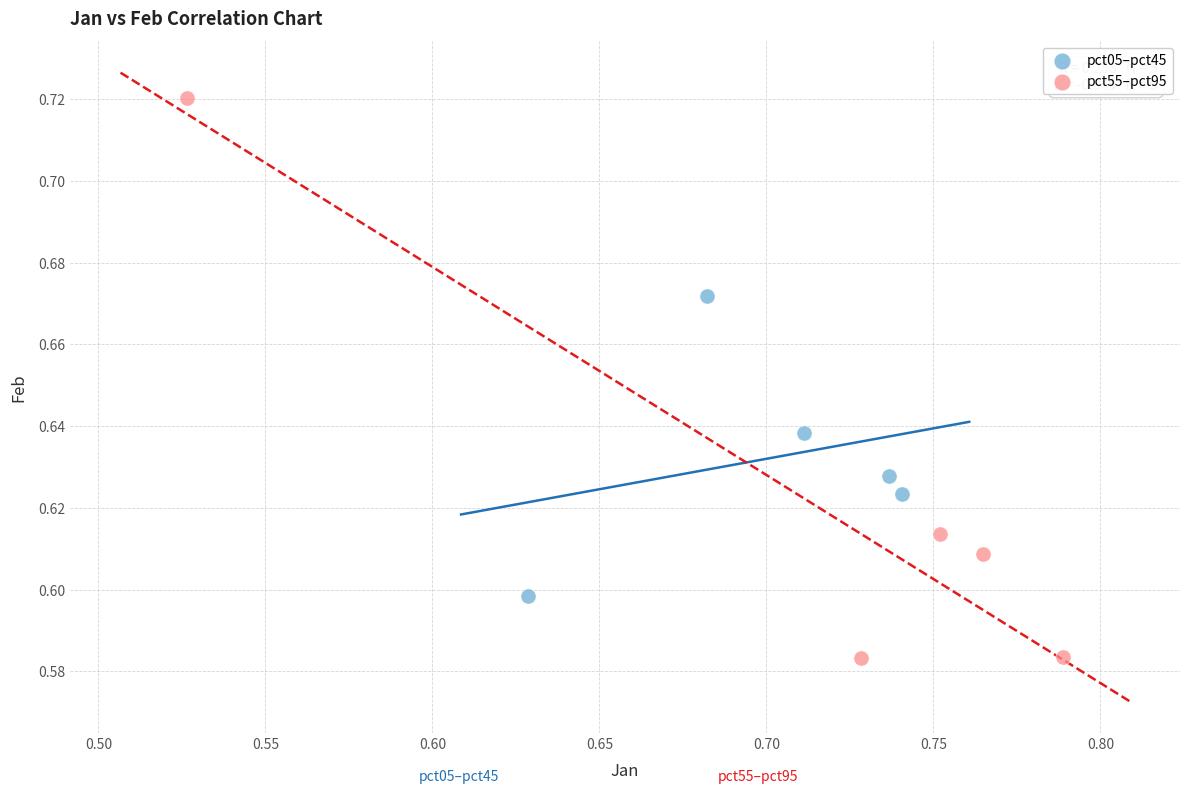

Which series reaches the maximum Y coordinate?

pct55–pct95